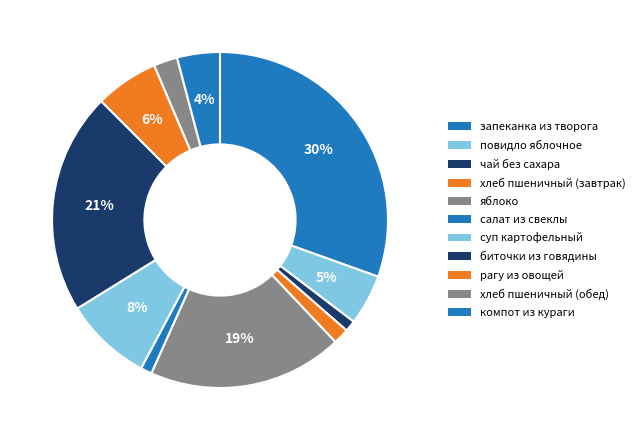

How many segments does this pie chart have?

11